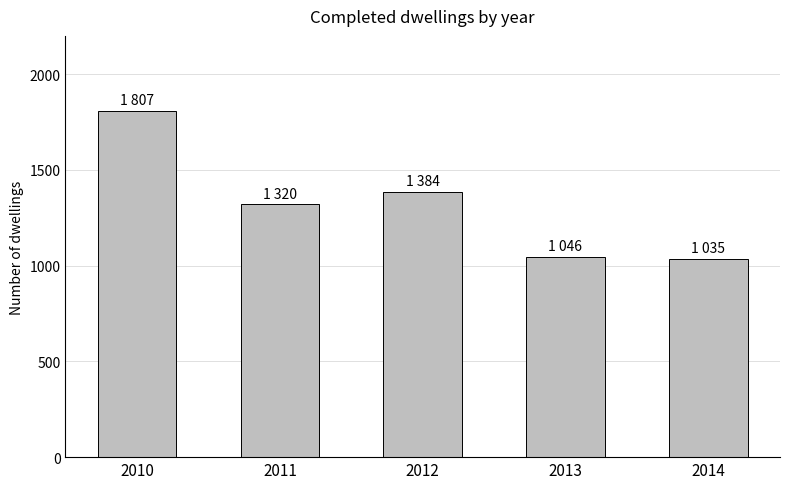

Reading right to left, what are all the values shown in this chart?

2014=1035	2013=1046	2012=1384	2011=1320	2010=1807